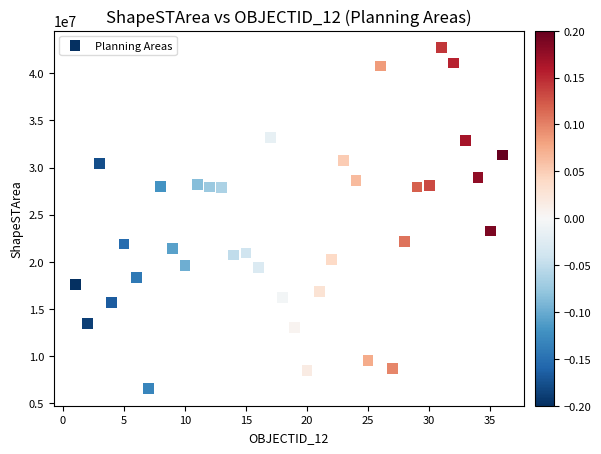

What is the range of X values (max minus min)?

35.0